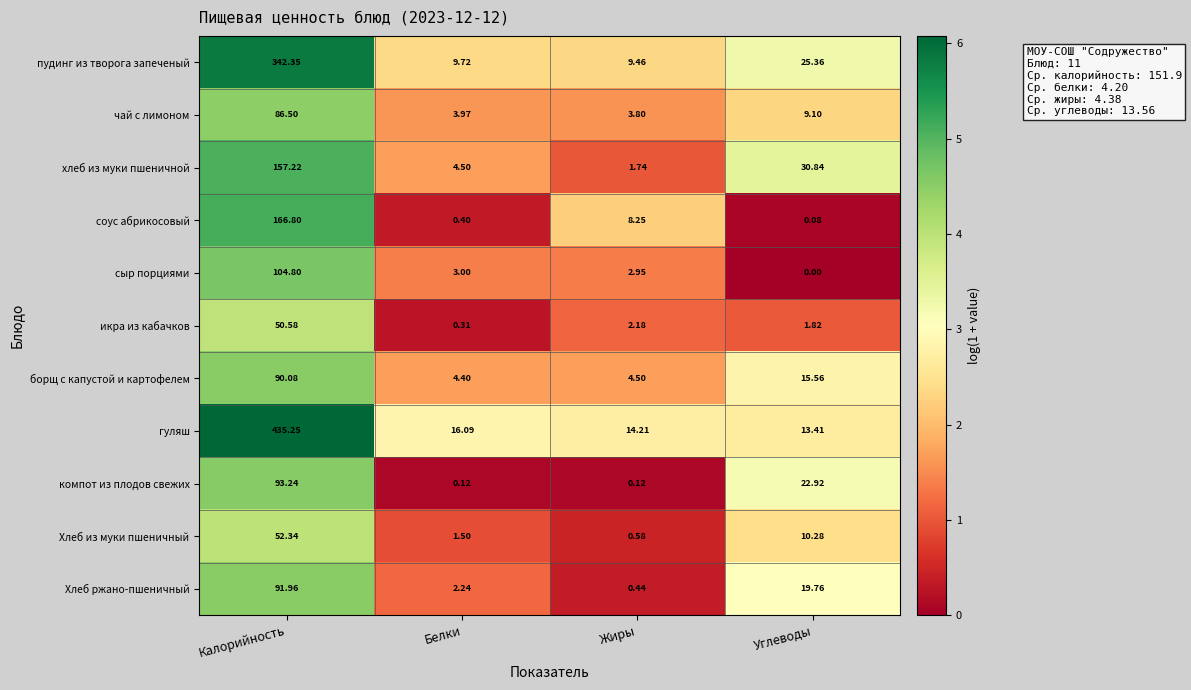

Which label corresponds to the smallest value in the chart?

Углеводы